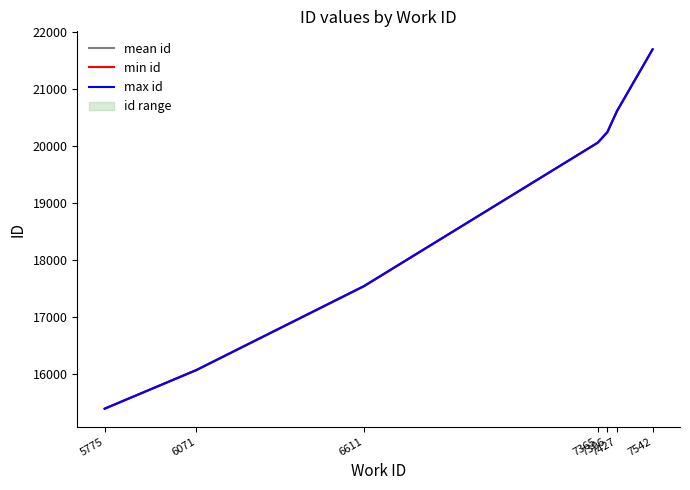

List the series in order of their peak value, highest first.

mean id, min id, max id